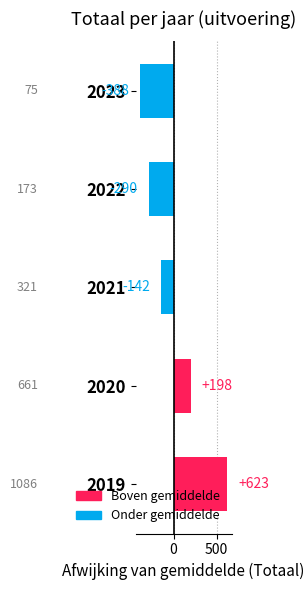

The value at 2022 is -290.2. True or false?

True